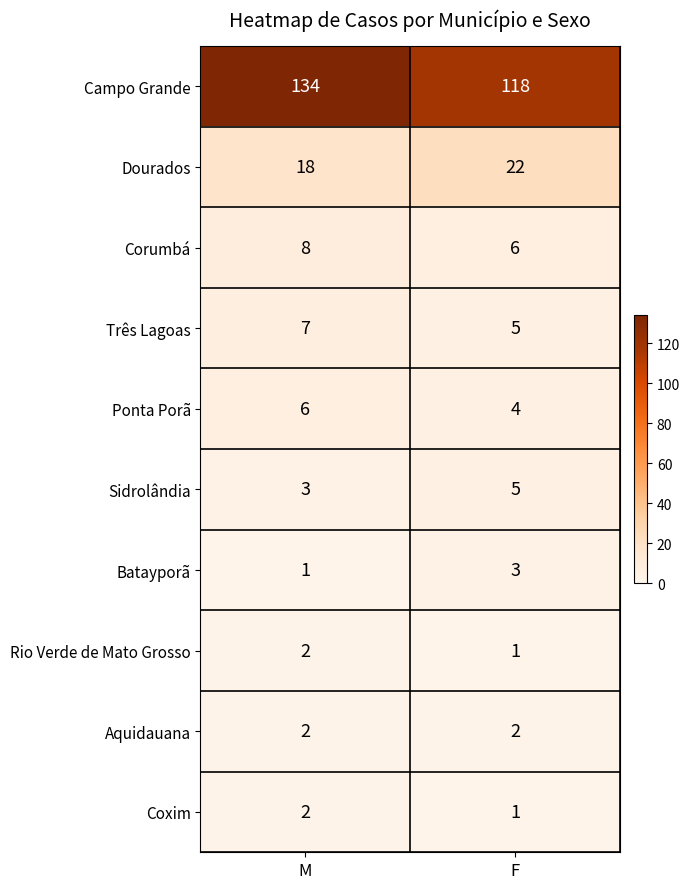

Is it true that Dourados equals 29 at F?

False